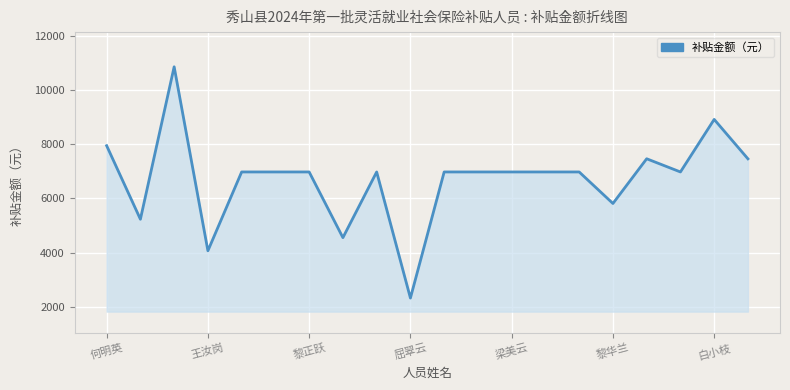

What is the smallest value displayed?

2324.8